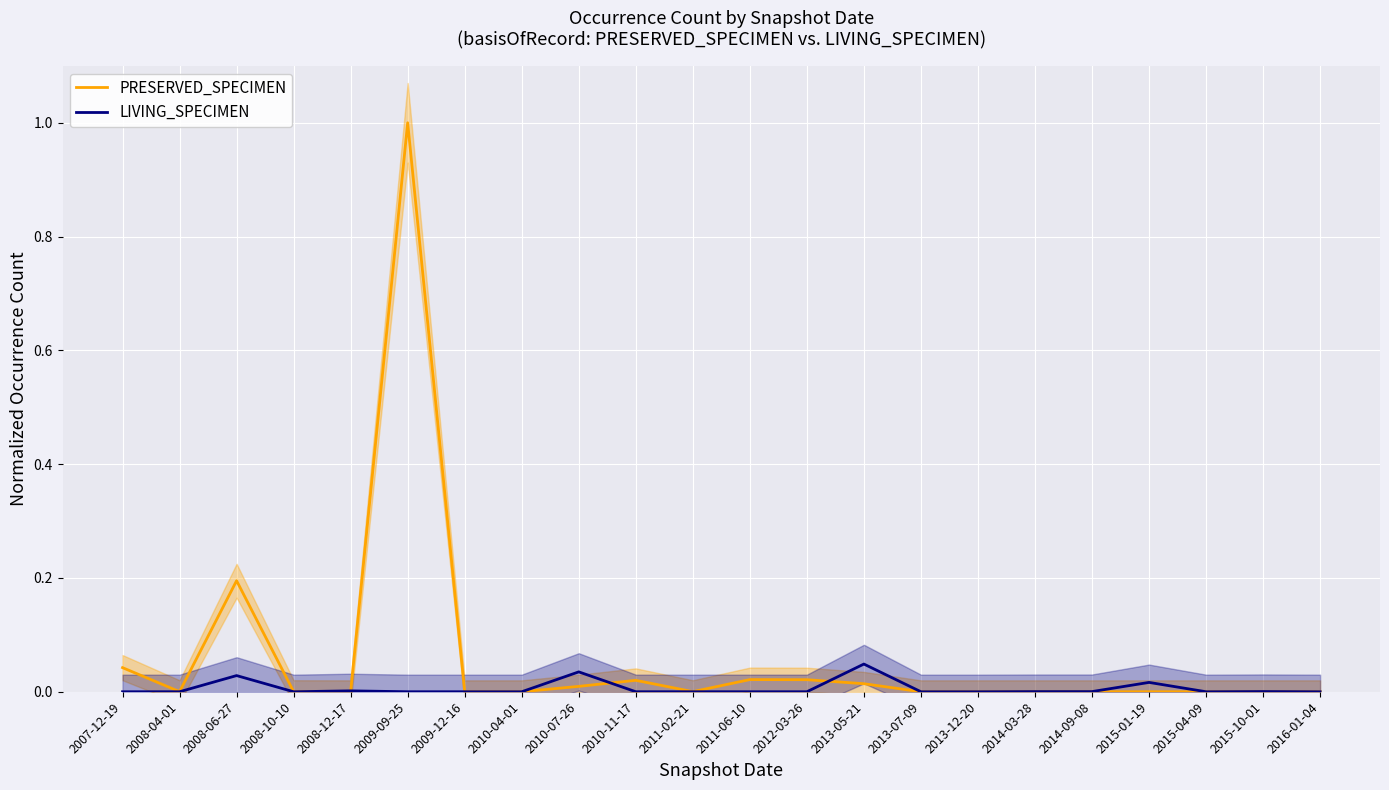

How many times do PRESERVED_SPECIMEN and LIVING_SPECIMEN cross each other?

4